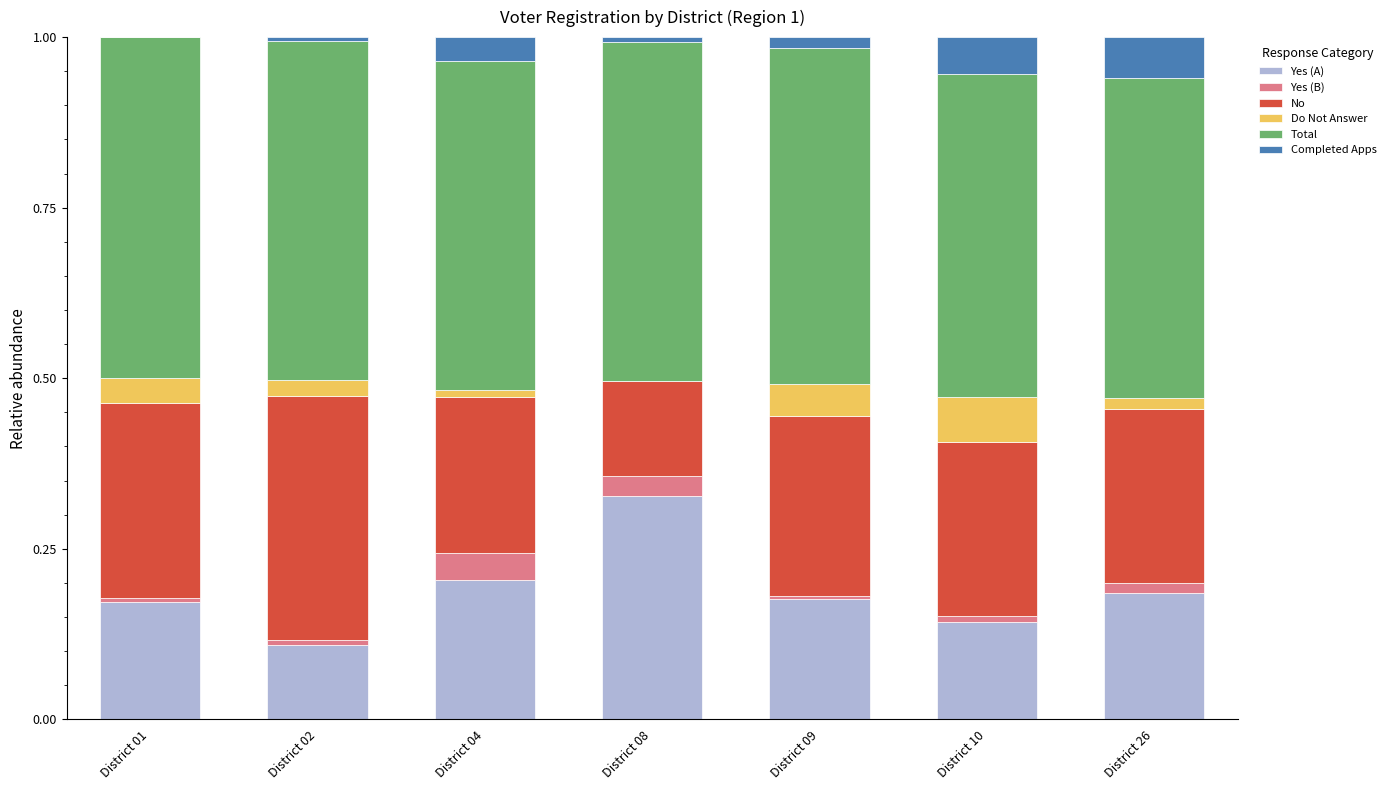

What are all the series names shown in the legend?

Yes (A), Yes (B), No, Do Not Answer, Total, Completed Apps